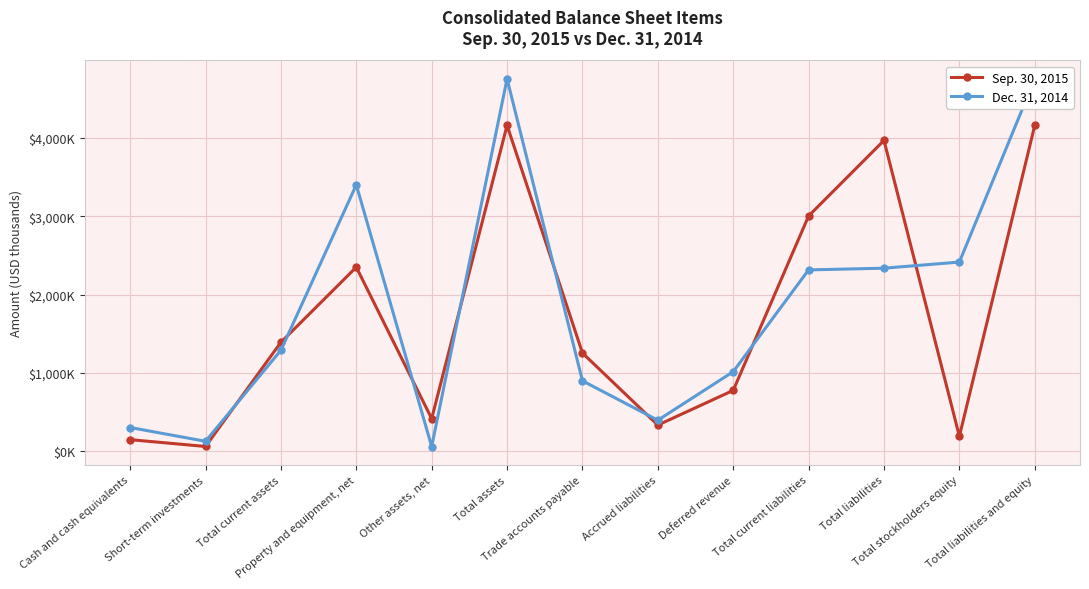

At which category does Dec. 31, 2014 reach its first local valley?

Short-term investments